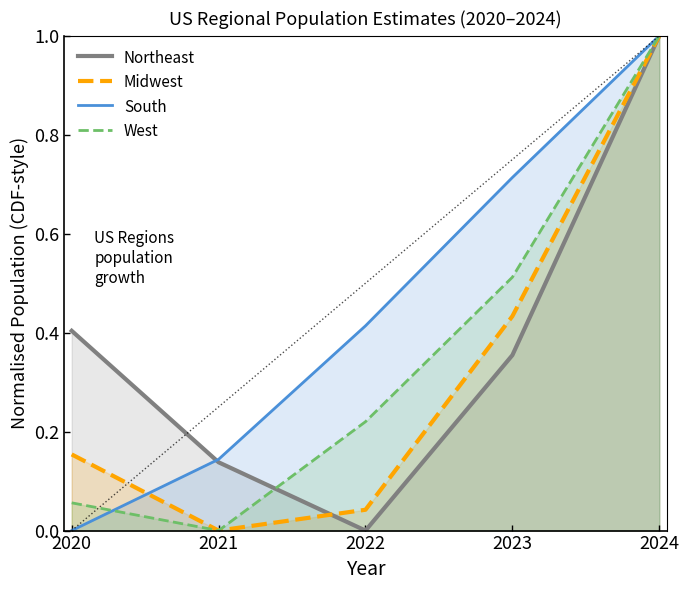

How many interior local valleys does the Midwest series have?

1